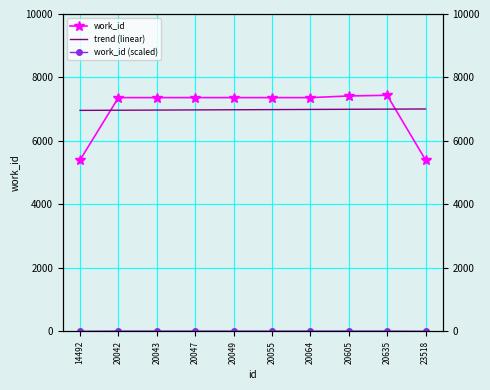

What is the sum of all work_id values?

69850.0